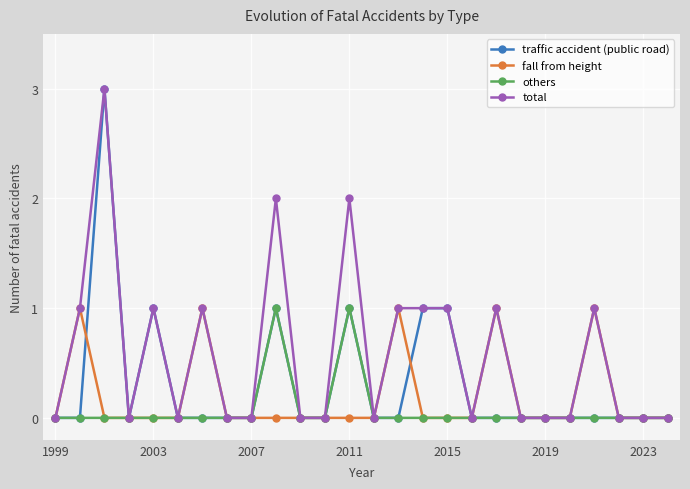

True or false: total has more than 2 points higher than both neighbors.

True